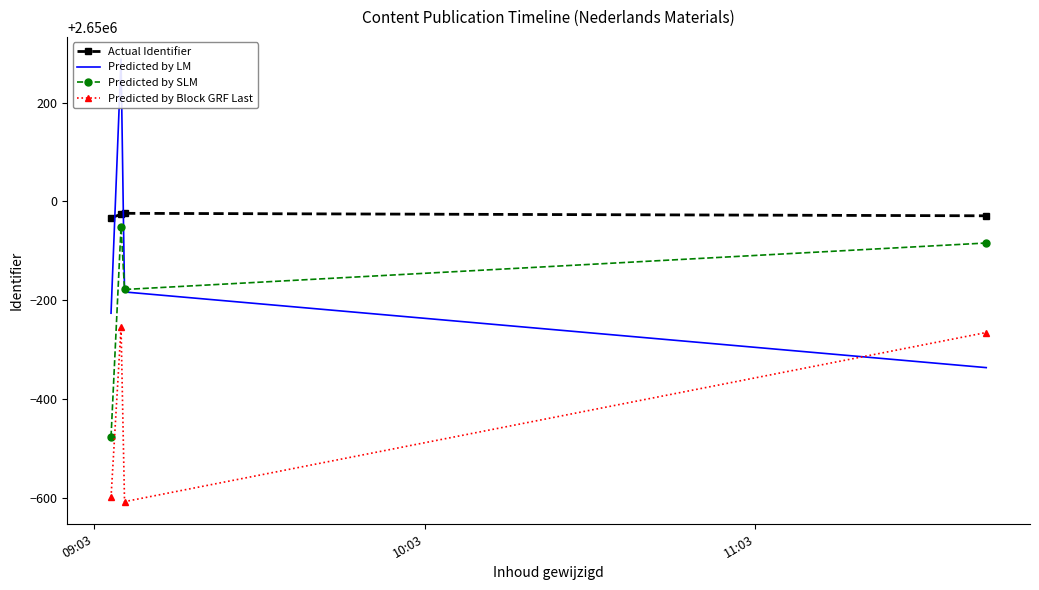

What is the total value across all series at 10:03?

10599957